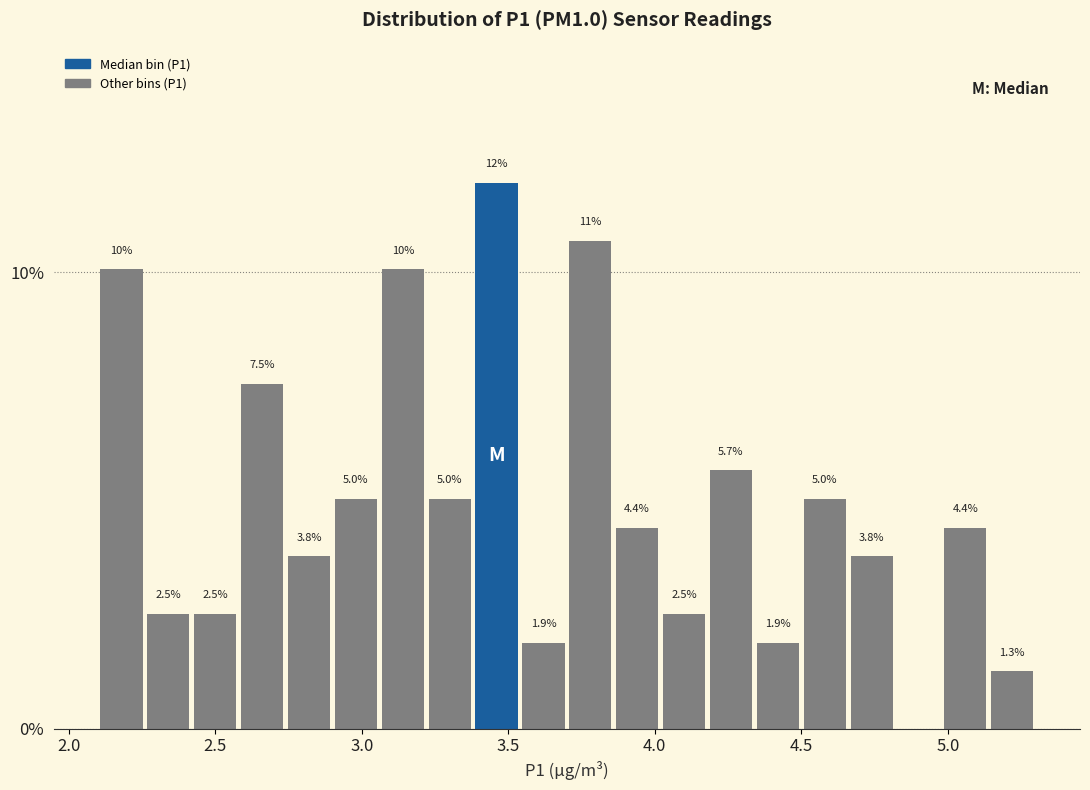

Read against the x-axis, roughly where is the centre of the tallest bar?

3.45